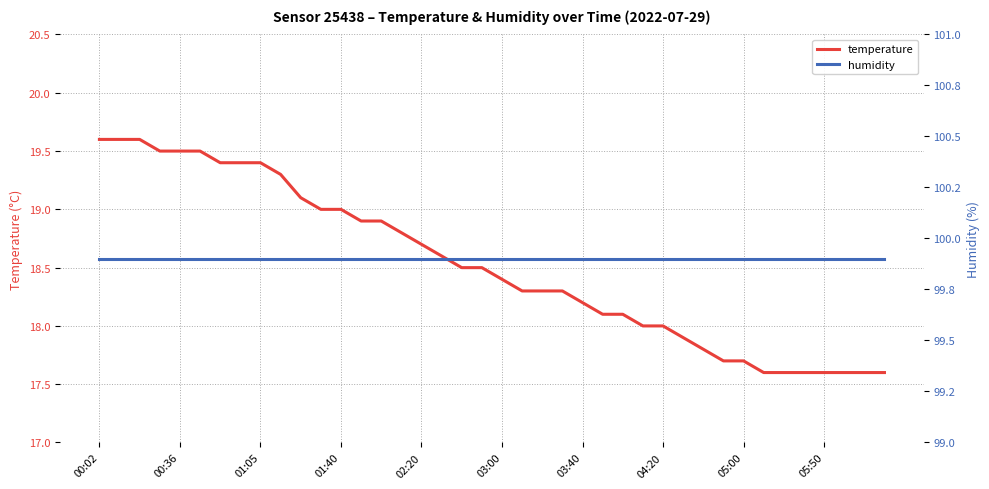

Rank the series by their maximum value, from lowest to highest.

temperature, humidity